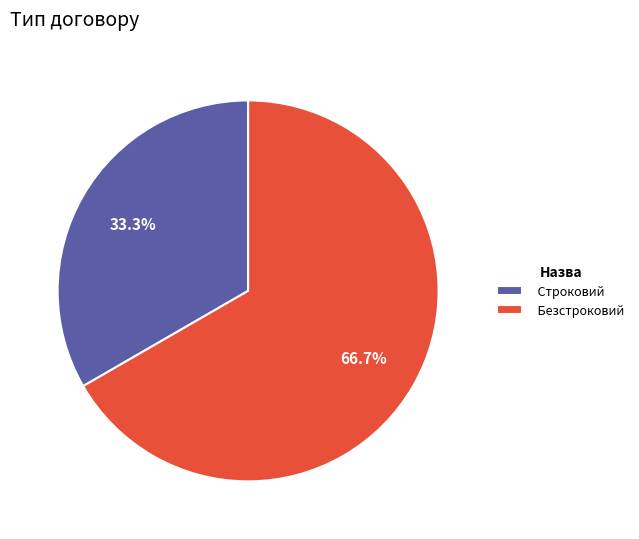

Rank the categories by value from highest to lowest.

Безстроковий, Строковий